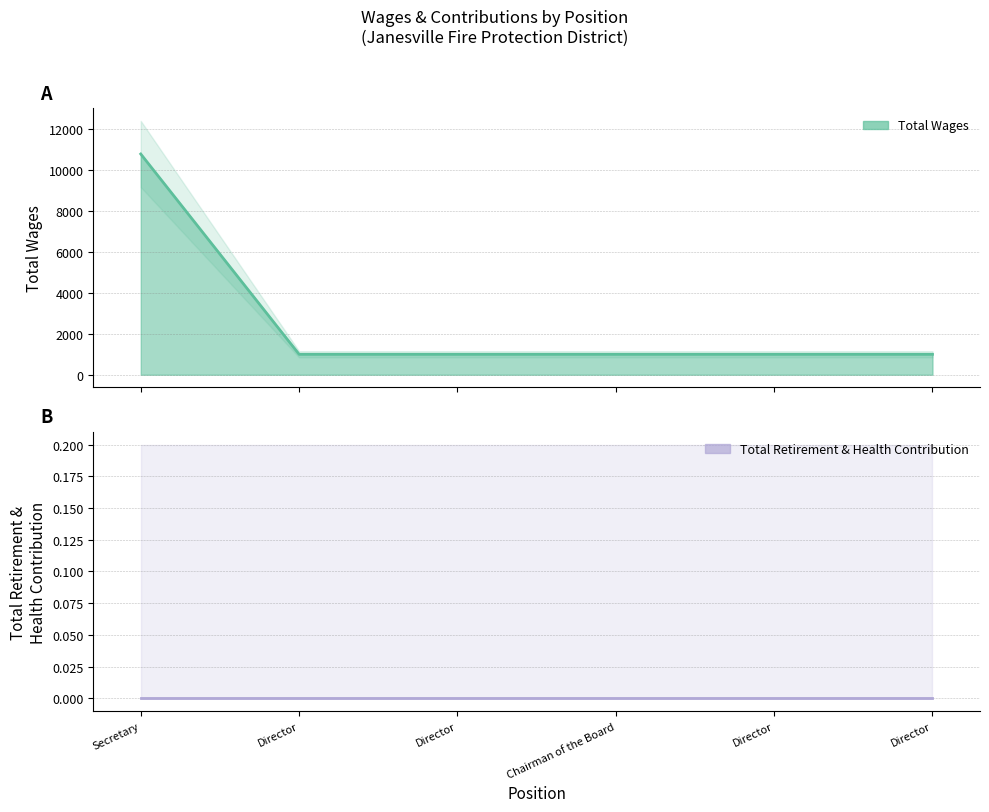

How many lines are shown in the chart?

2